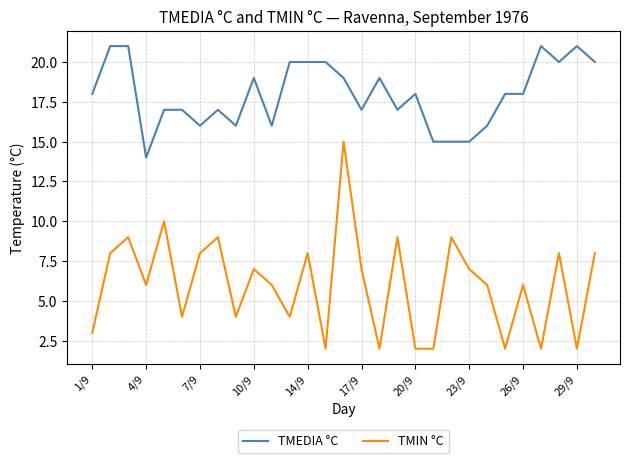

What is the average value of the TMIN °C series?

6